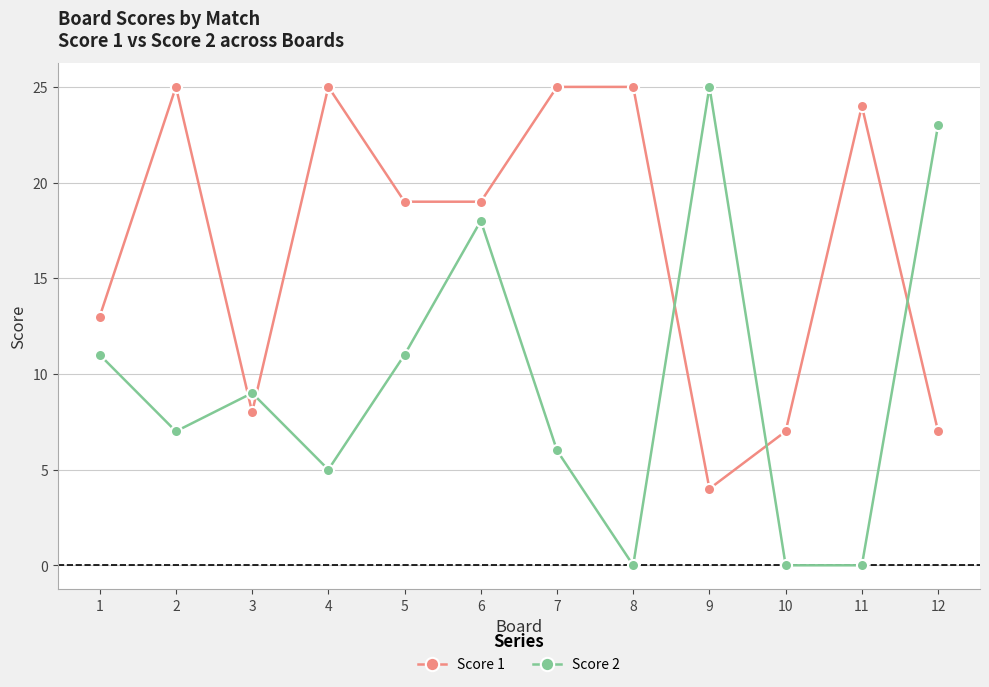

What is the value of the Score 2 point at the 6th from the left?

18